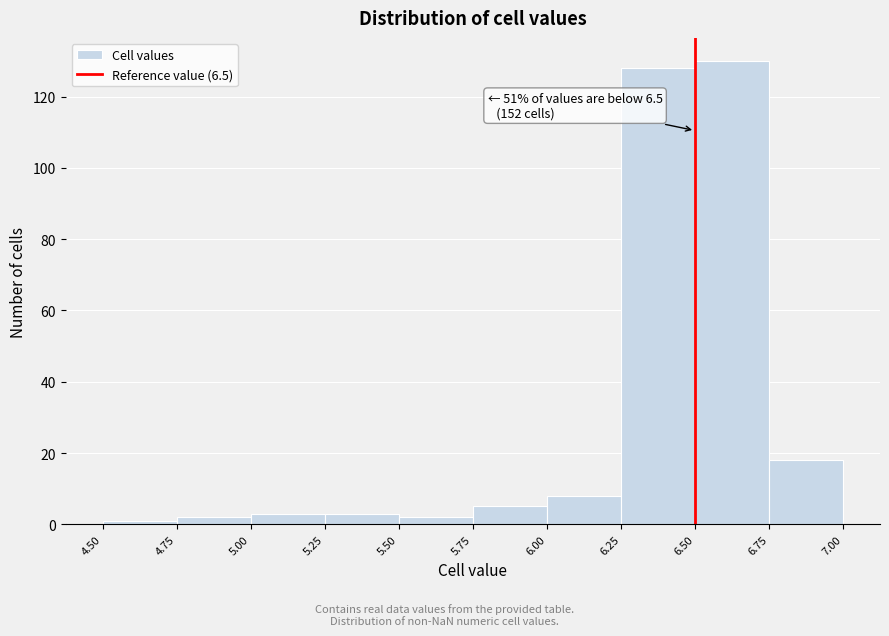

Over which range of the x-axis is the bar tallest?

6.50 to 6.75